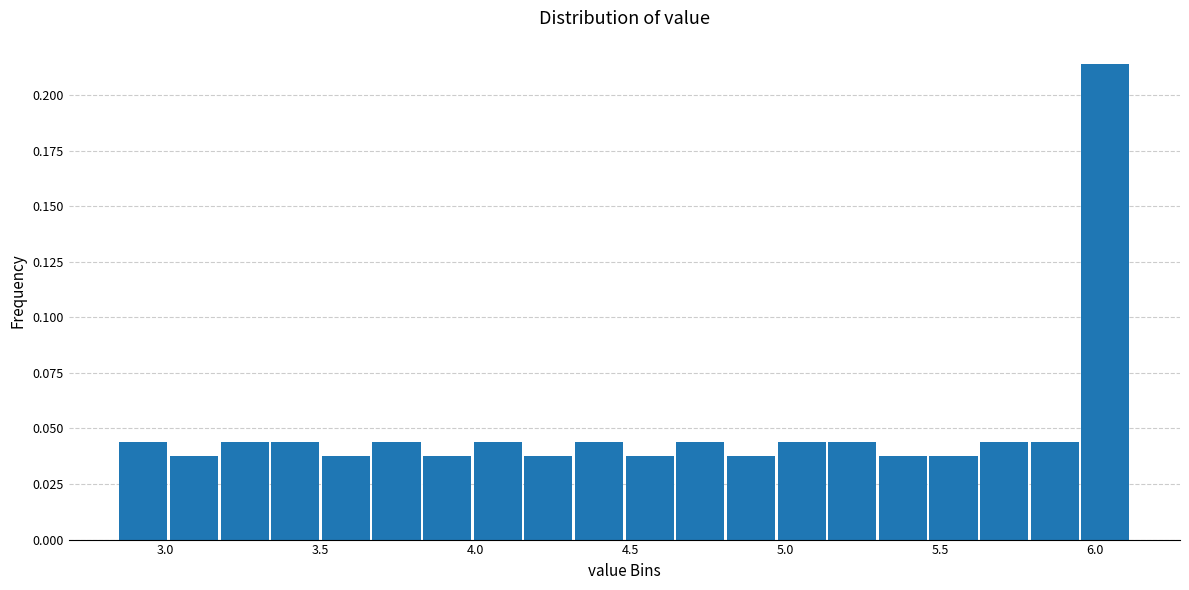

Read against the x-axis, roughly where is the centre of the tallest bar?

6.05